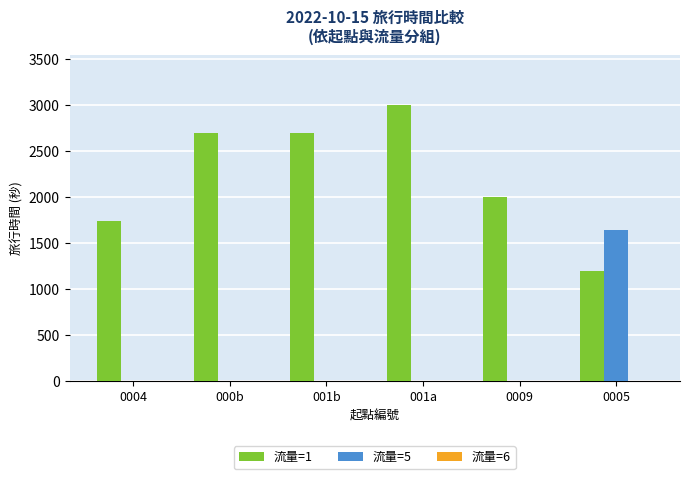

Is the value of 流量=1 at 0004 greater than the value of 流量=5 at 0005?

Yes